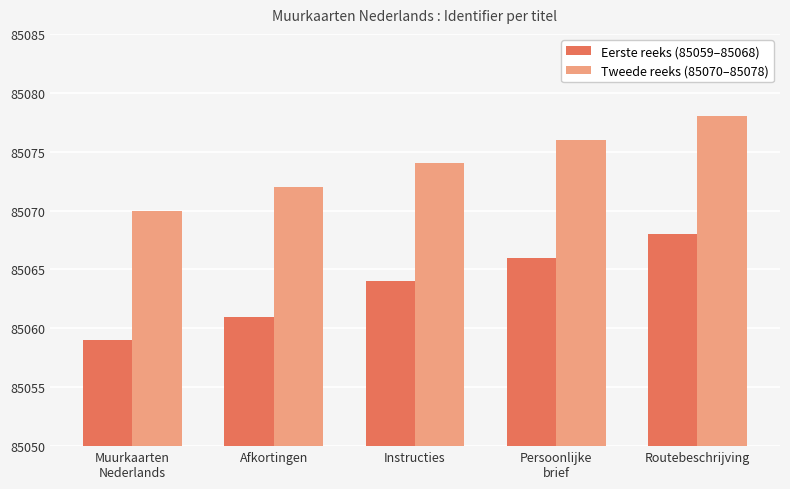

Which series has the largest total across all categories?

Tweede reeks (85070–85078)